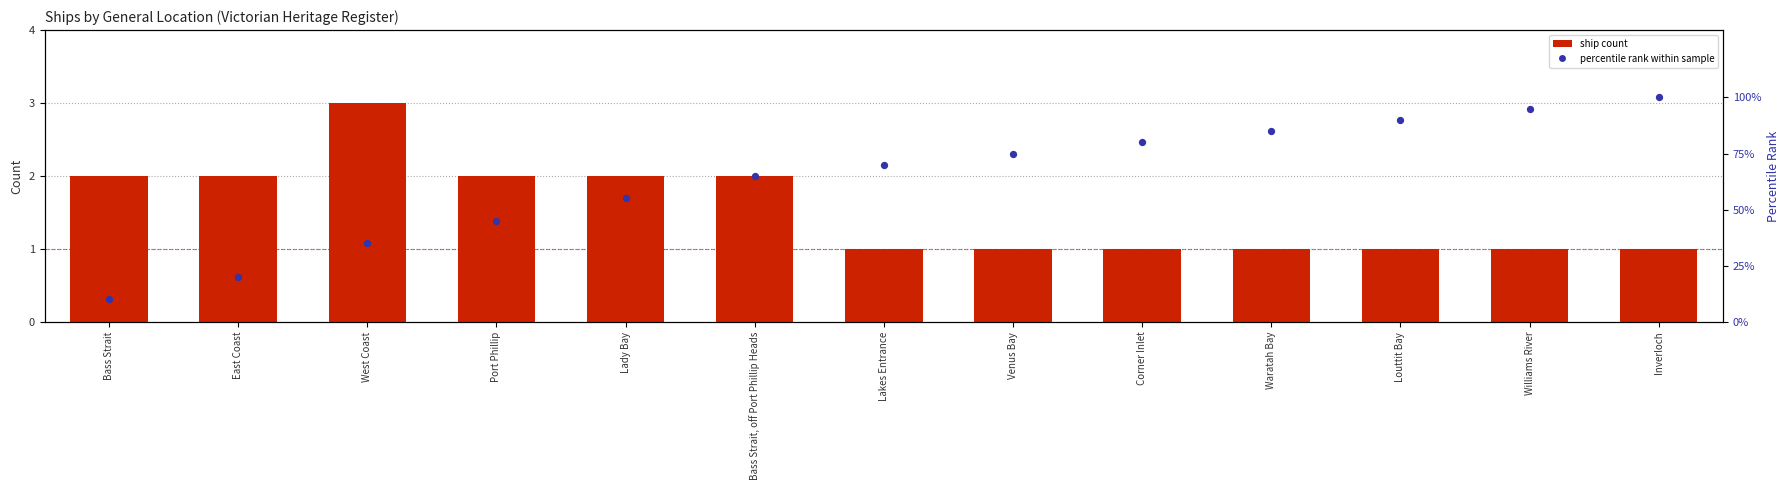

Which series has the largest total across all categories?

percentile rank within sample